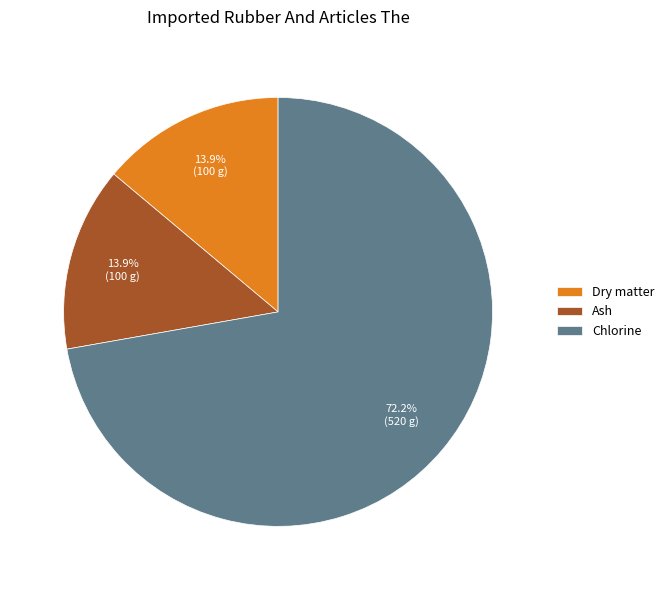

Which slice is the largest?

Chlorine